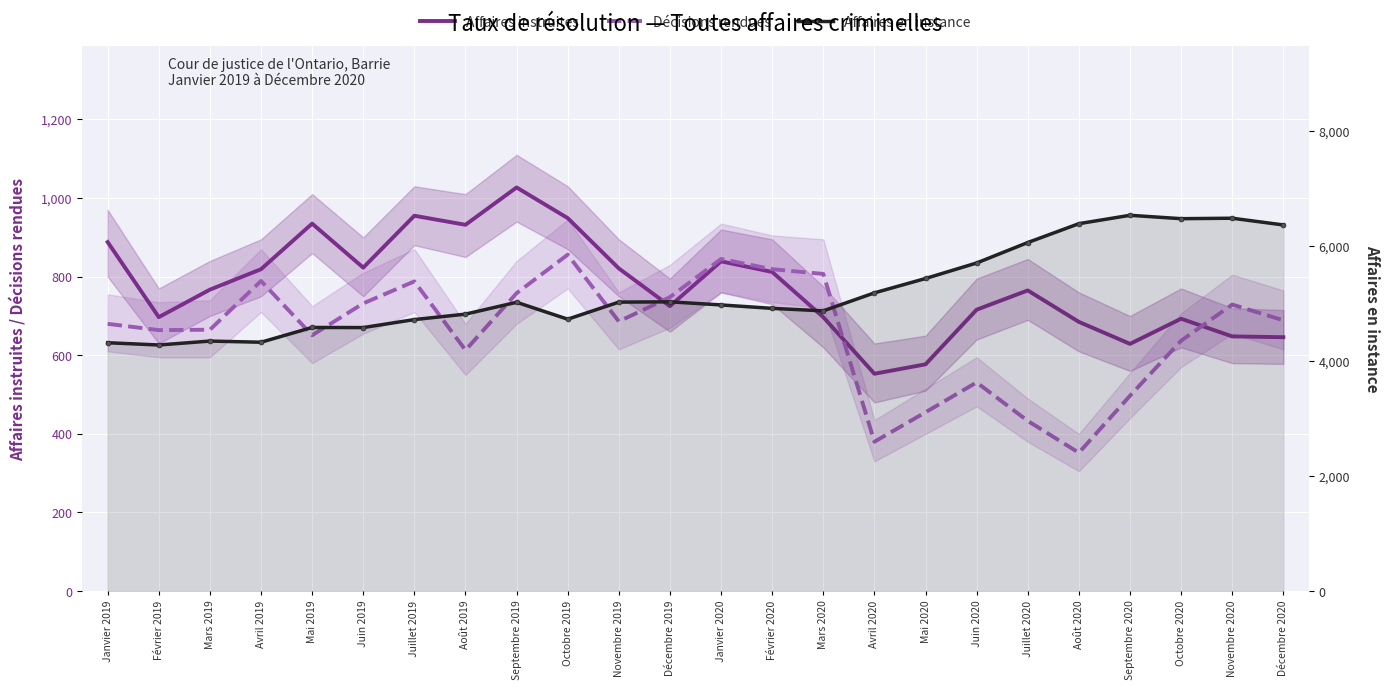

Read the Décisions rendues value at Juin 2020, to the nearest 50.

550